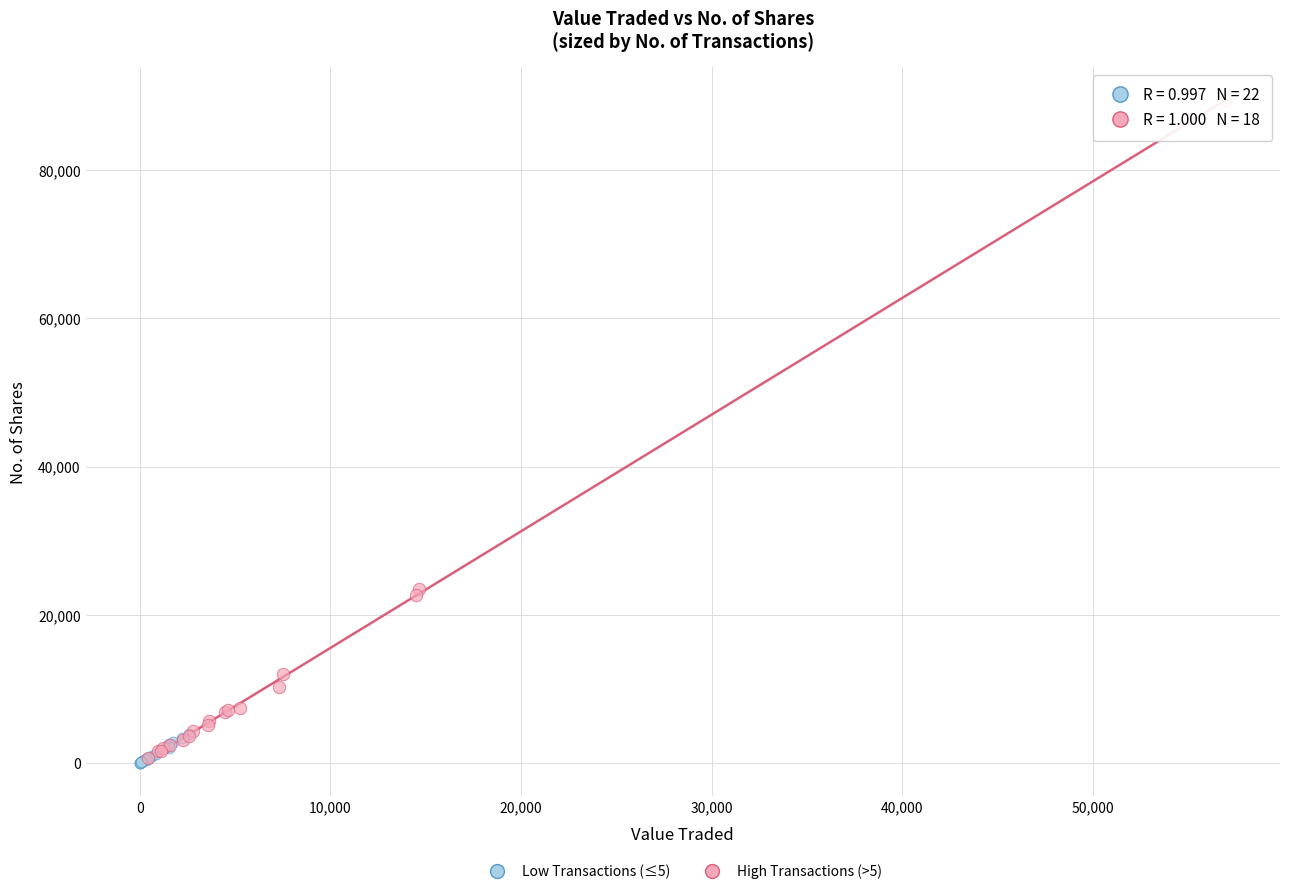

Which series has the widest spread of Y values?

High Transactions (>5)